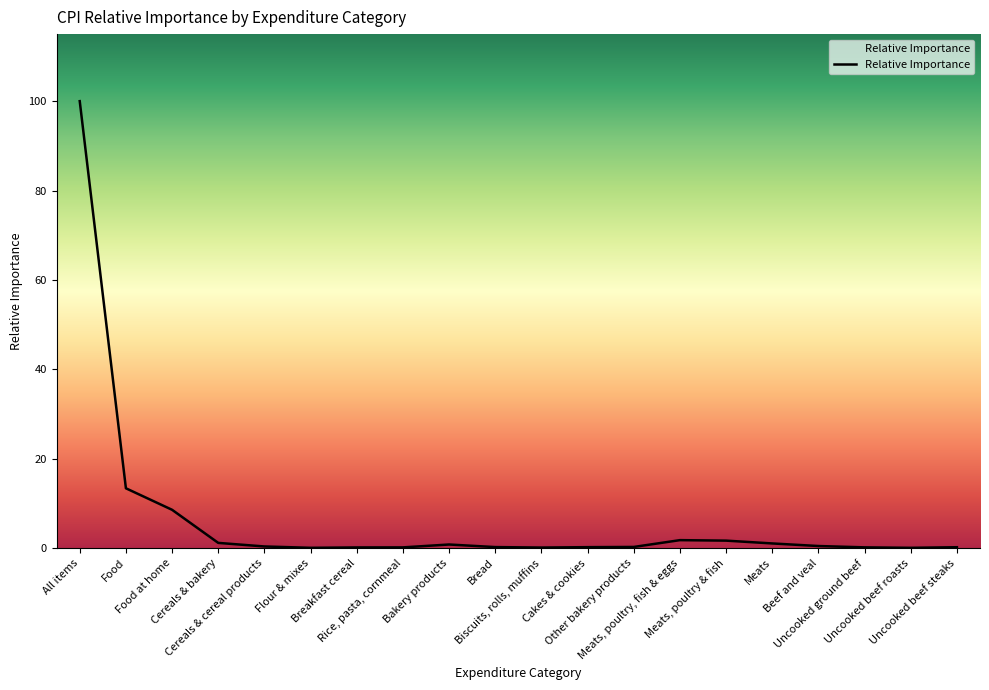

What is the greatest value displayed?

100.0